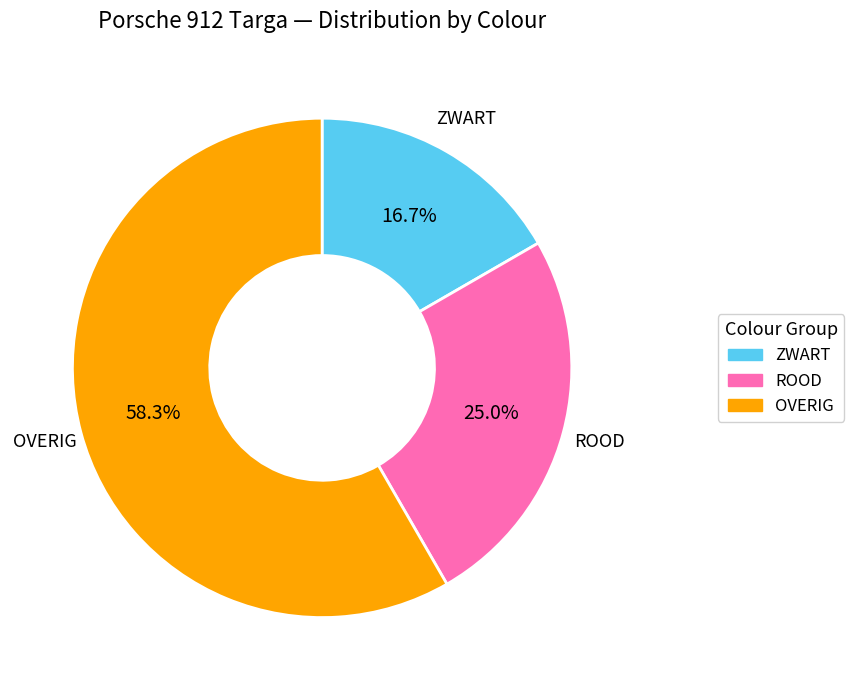

How many segments does this pie chart have?

3